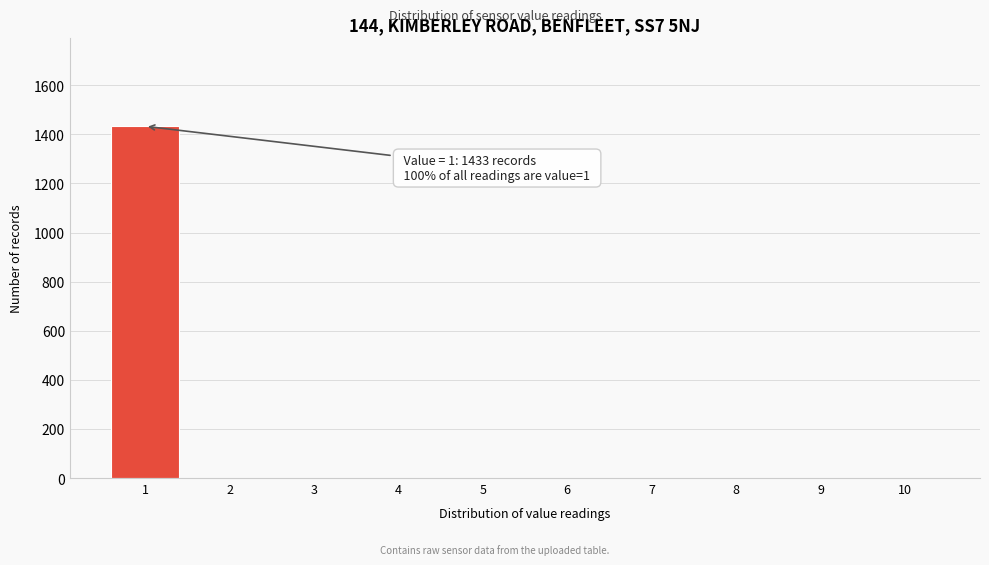

Which range on the x-axis has the tallest bar?

0.5 to 1.5